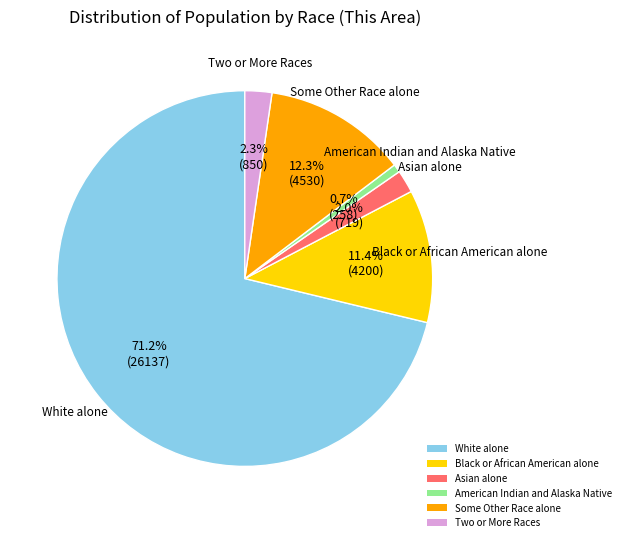

How many segments does this pie chart have?

6